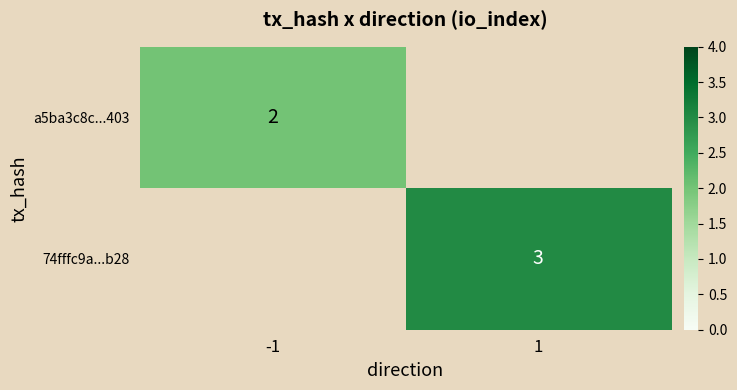

Which label corresponds to the largest value in the chart?

1